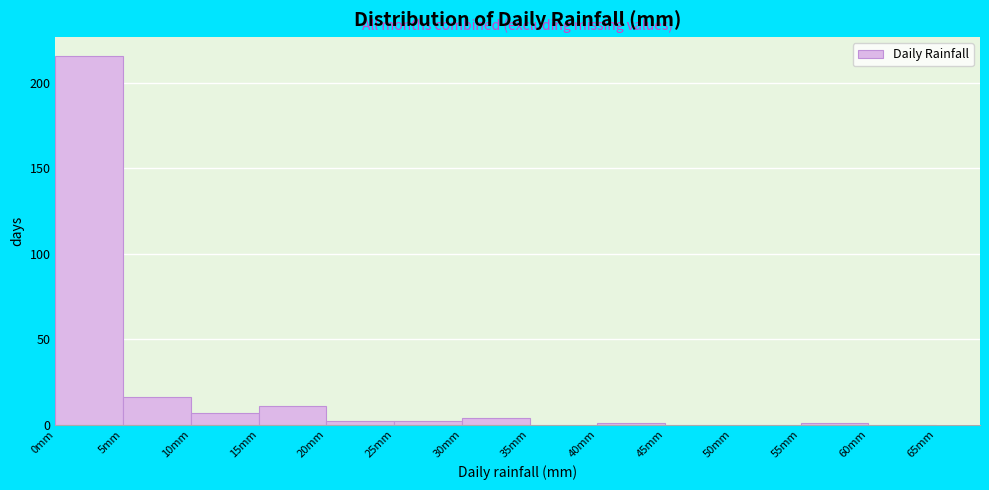

Reading left to right, transcribe this chart: for each bar, give the range it covers on the x-axis and its height. The values are not printed on the chart, so give them approximately, as read against the axis.

0 to 5: 215
5 to 10: 15
10 to 15: 5
15 to 20: 10
20 to 25: under 5
25 to 30: under 5
30 to 35: under 5
35 to 40: 0
40 to 45: under 5
45 to 50: 0
50 to 55: 0
55 to 60: under 5
60 to 65: 0